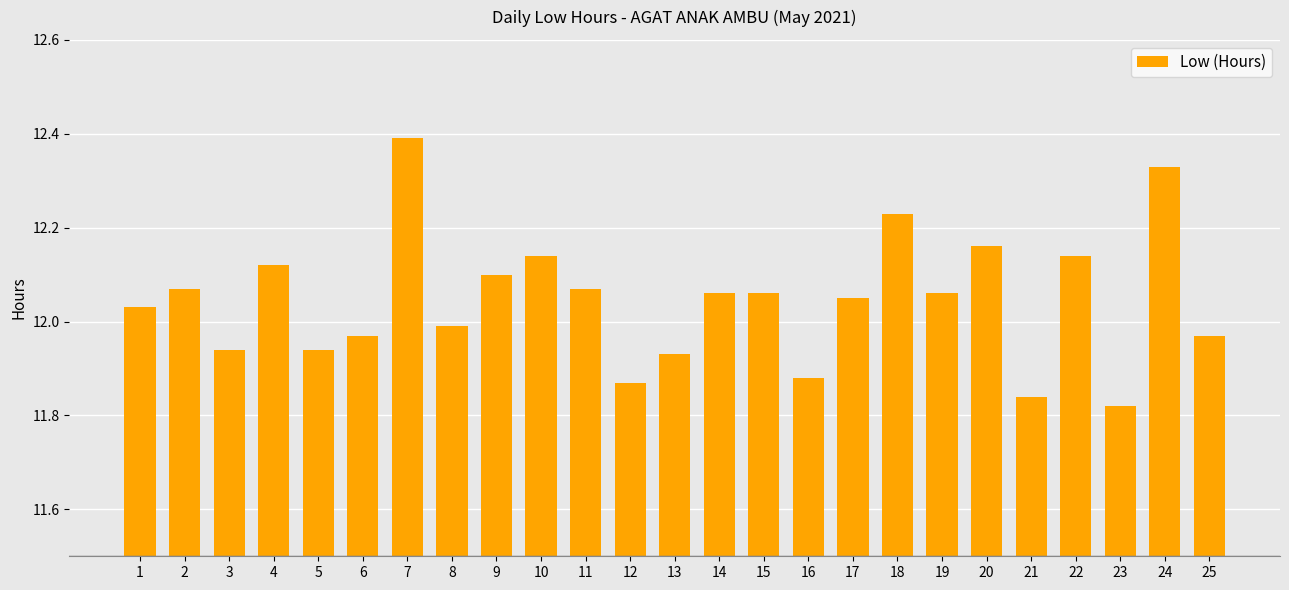

Between 16 and 24, which is larger?

24